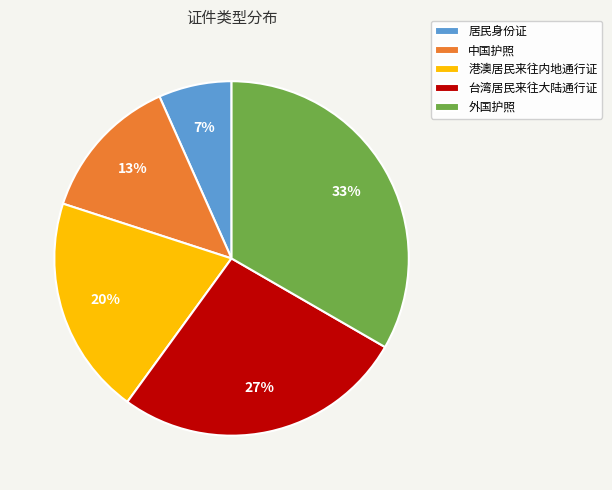

Which category has the biggest portion of the pie?

外国护照